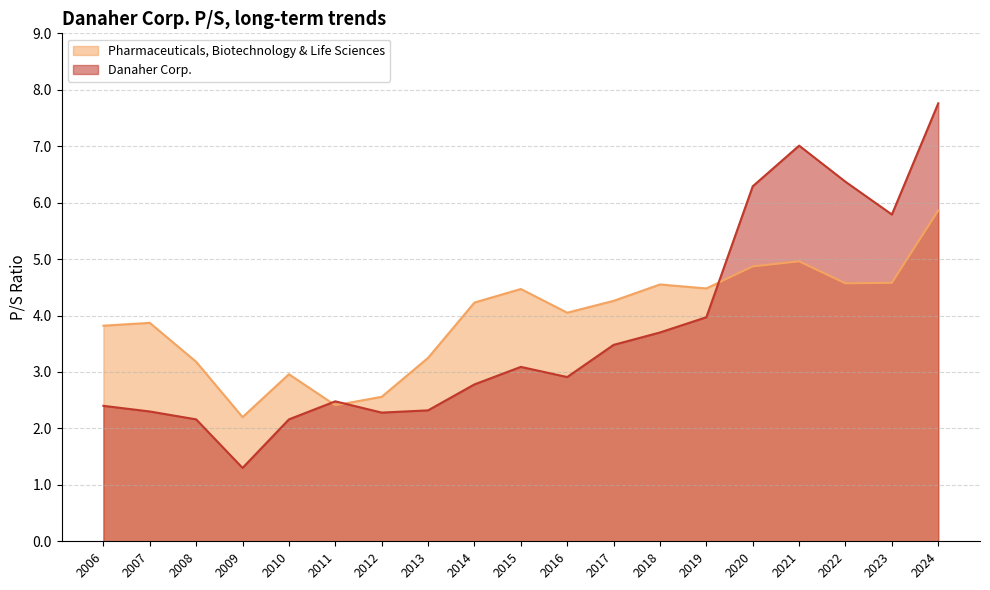

At which label does Pharmaceuticals, Biotechnology & Life Sciences reach its minimum?

2009